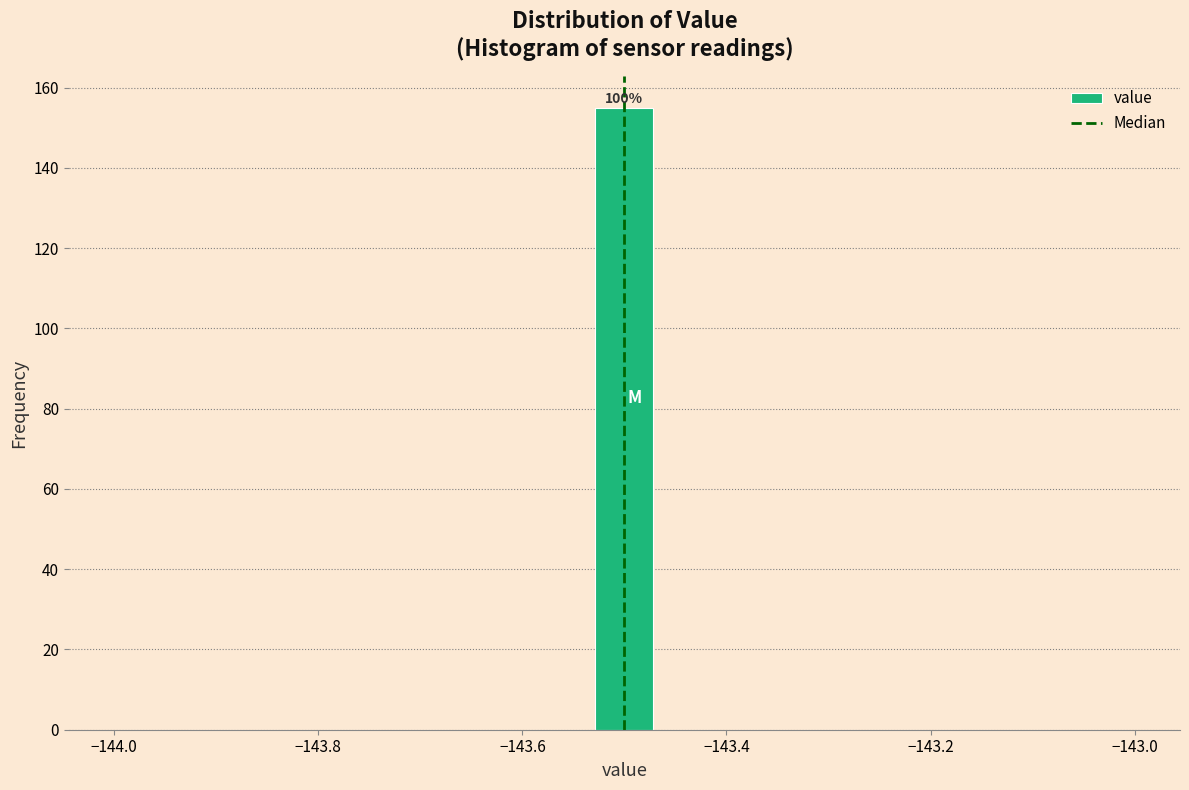

Around what value on the x-axis is the tallest bar? Give the approximate position of its centre, as read against the axis.

-143.50